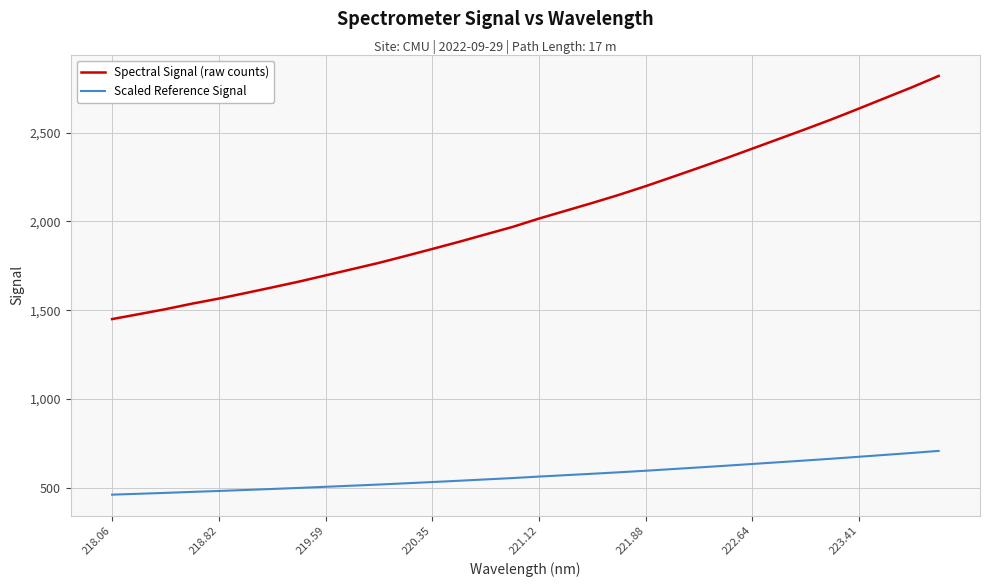

True or false: Scaled Reference Signal and Spectral Signal (raw counts) cross at least once.

False